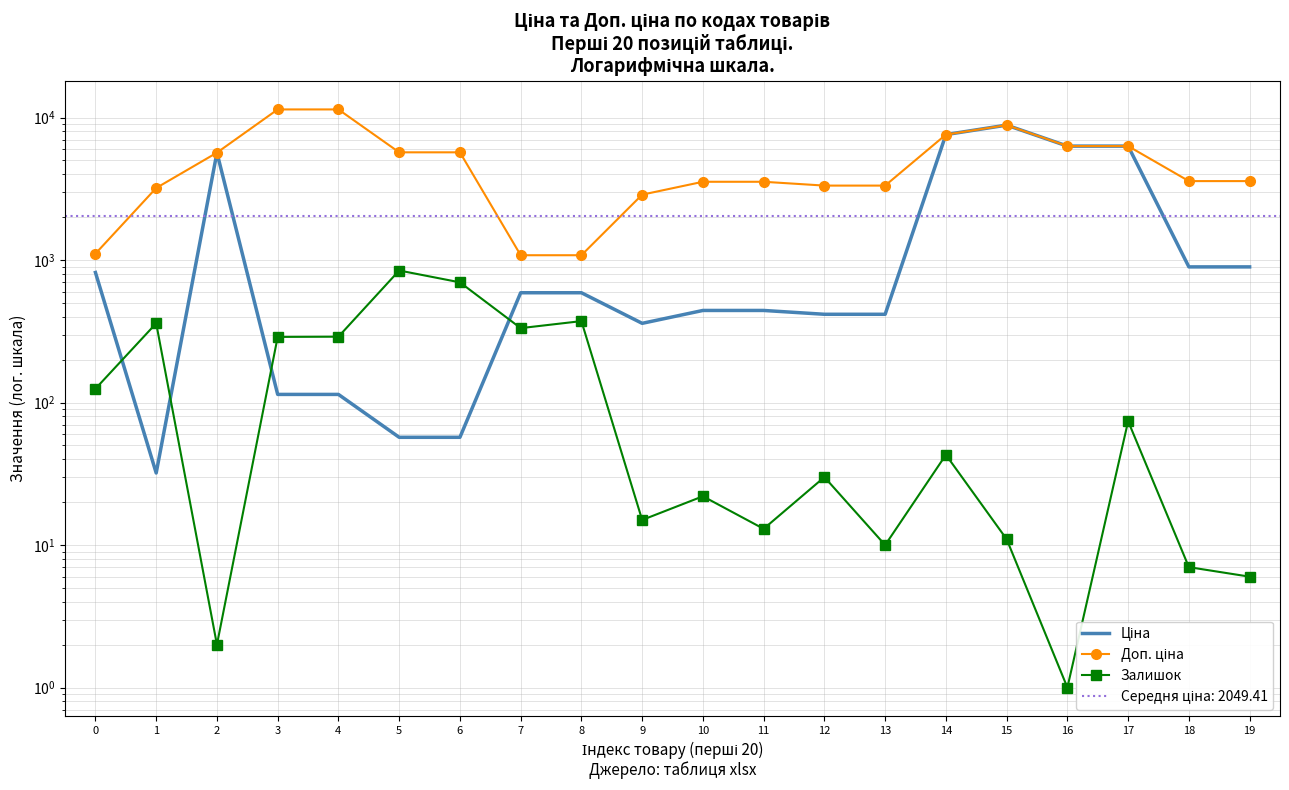

What is the sum of the Доп. ціна values at 6 and 19?

9288.6